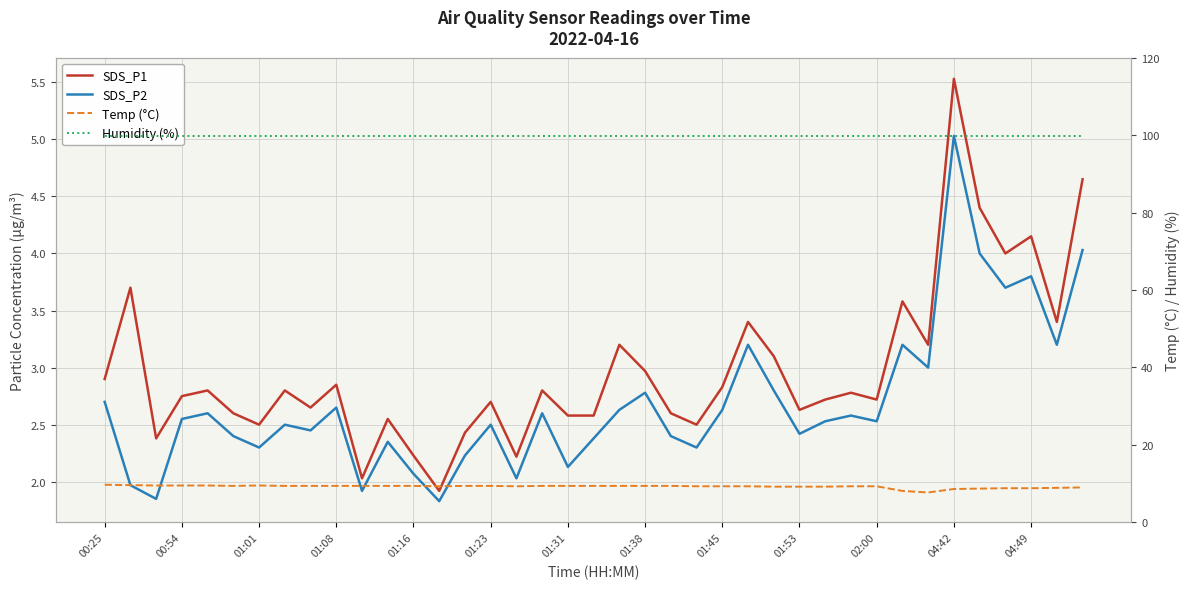

What is the difference between the highest and lowest values at 14?

97.7